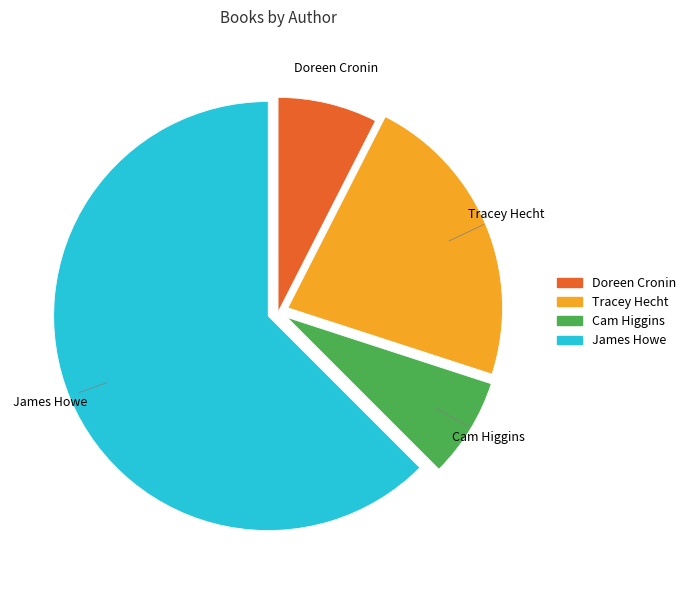

The Cam Higgins slice represents 8% of the pie. True or false?

True